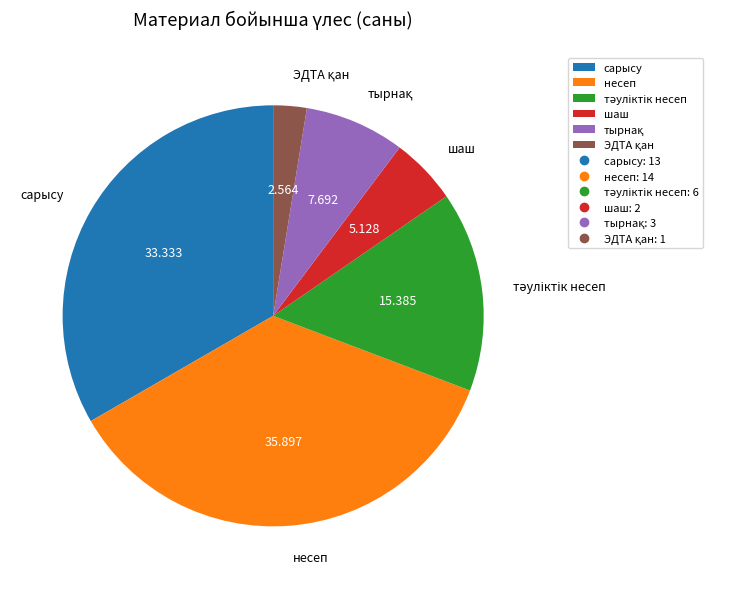

What is the largest slice in the pie chart?

несеп